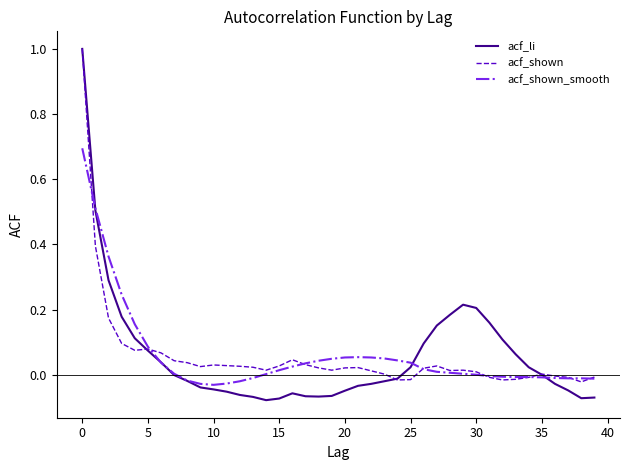

Which series has the widest spread of values?

acf_li